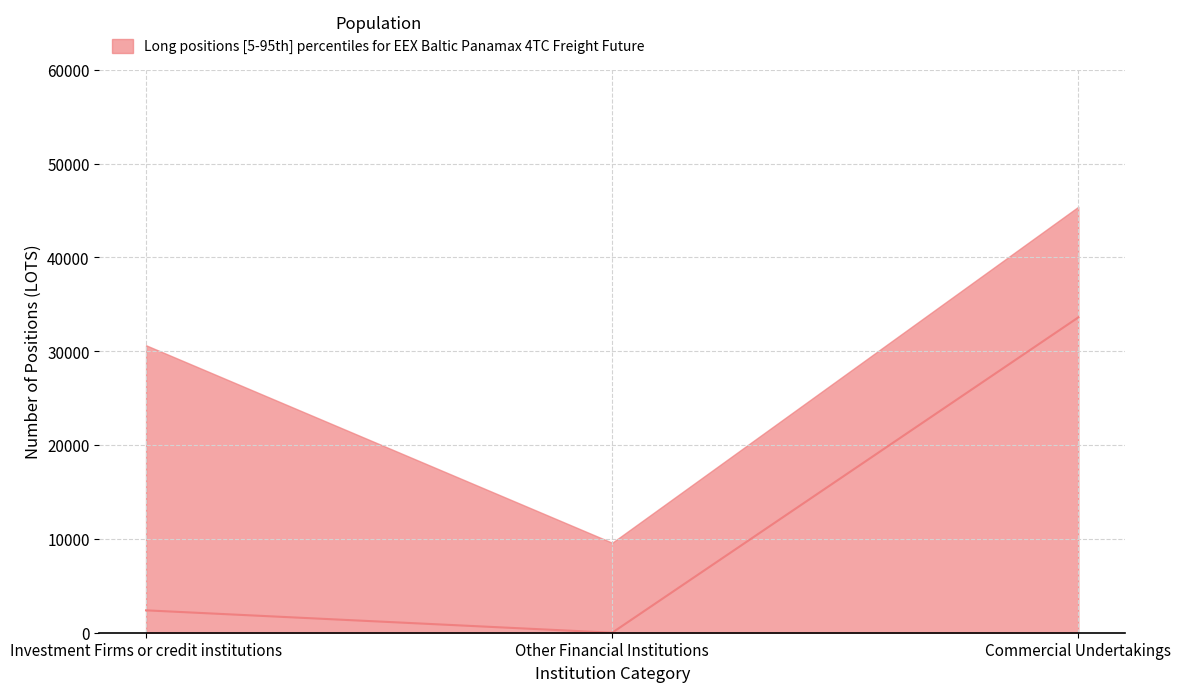

Does the chart display data point markers on the line(s)?

No